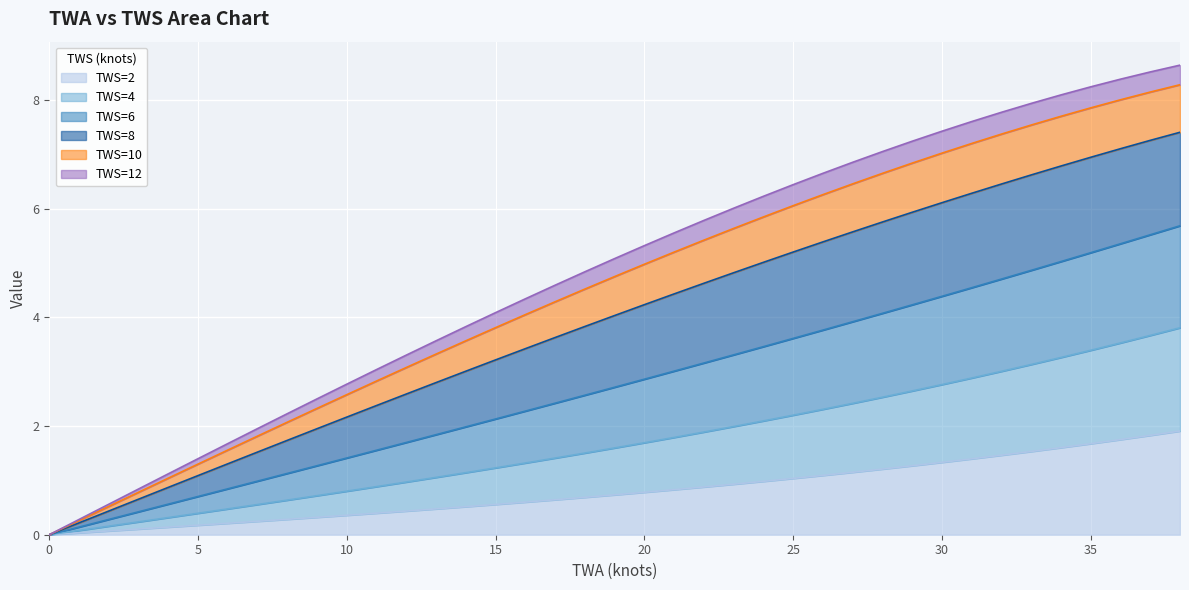

Which series has the largest total across all categories?

TWS=12